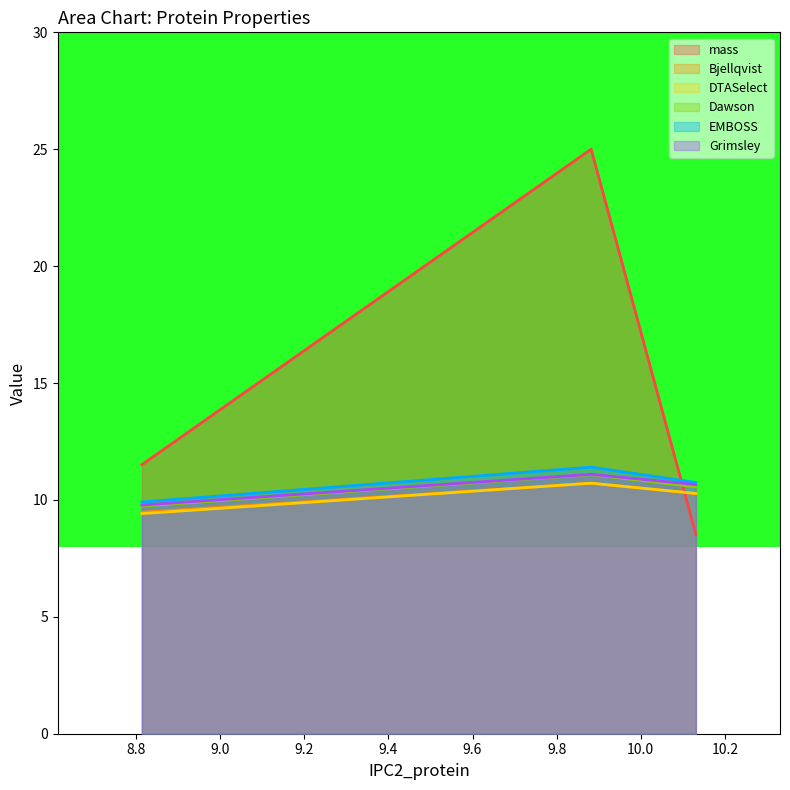

What is the label of the 1st point from the right?

10.131